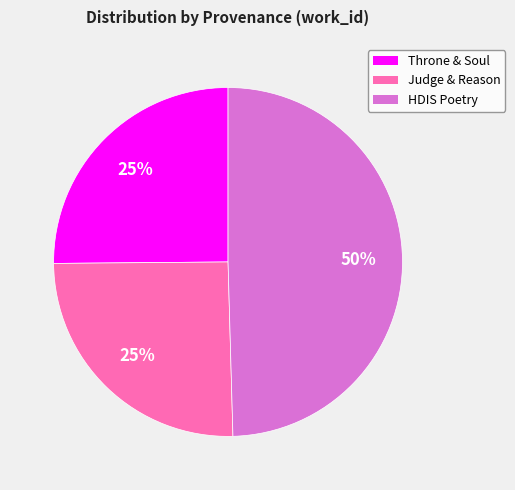

To the nearest percent, what is the average slice percentage?

33%